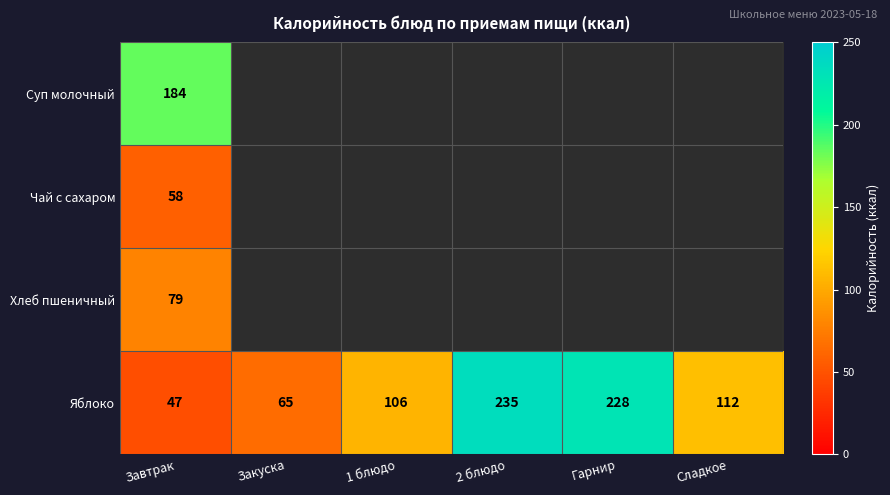

Rank the categories by Яблоко value from lowest to highest.

Завтрак, Закуска, 1 блюдо, Сладкое, Гарнир, 2 блюдо